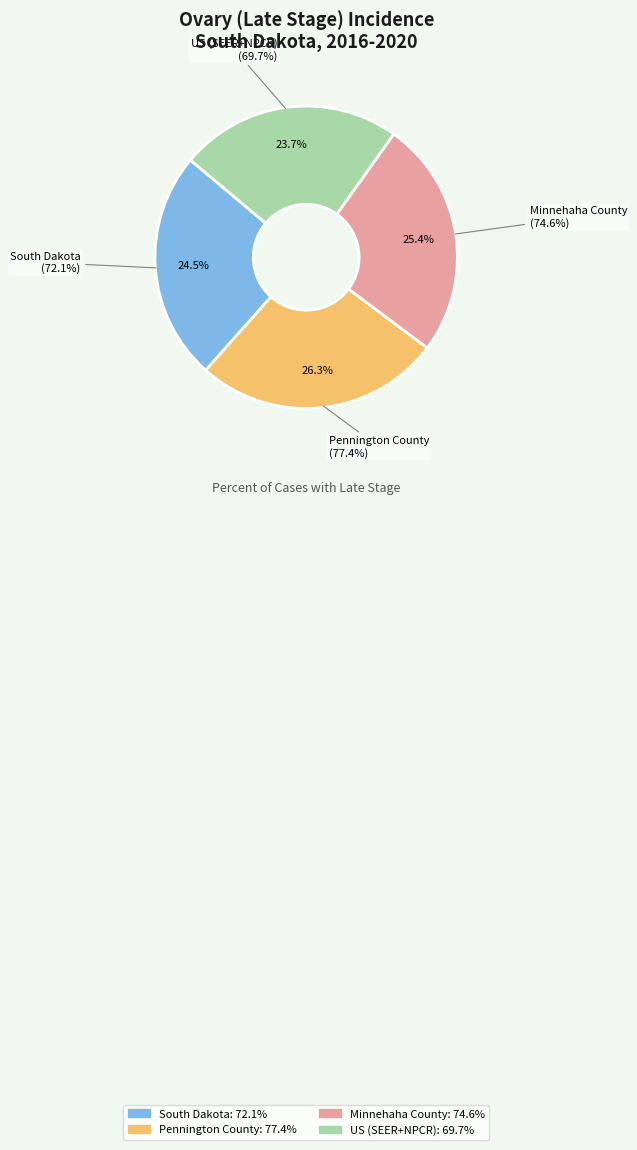

Is Pennington County the majority of the pie?

No